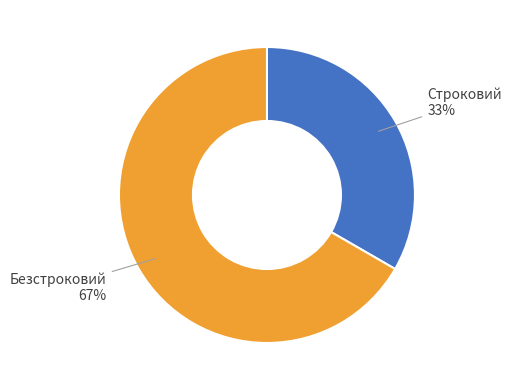

To the nearest percent, what is the combined percentage of Строковий and Безстроковий?

100%